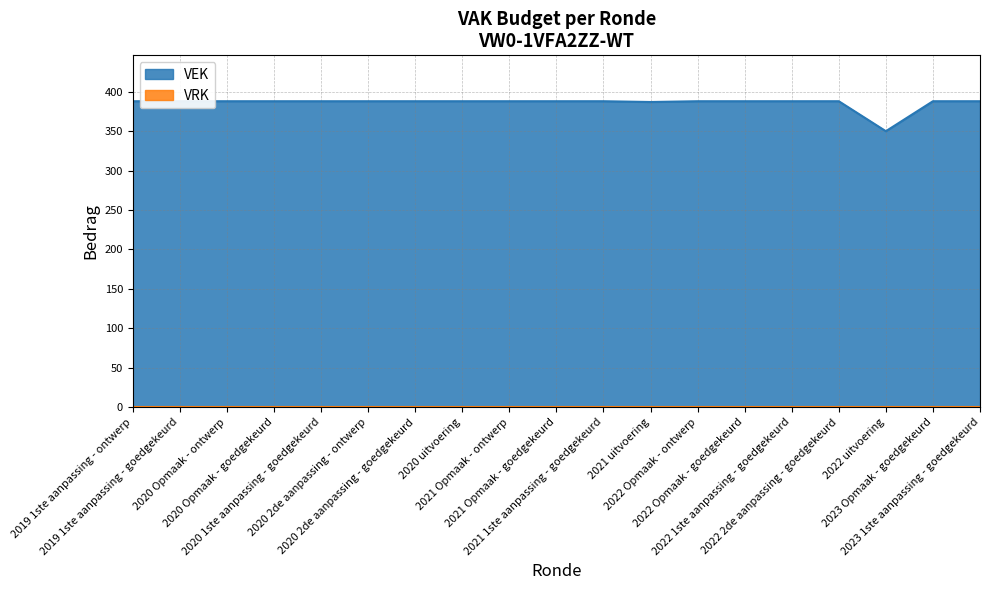

Is it true that the value at 2021 1ste aanpassing - goedgekeurd is 604?

False